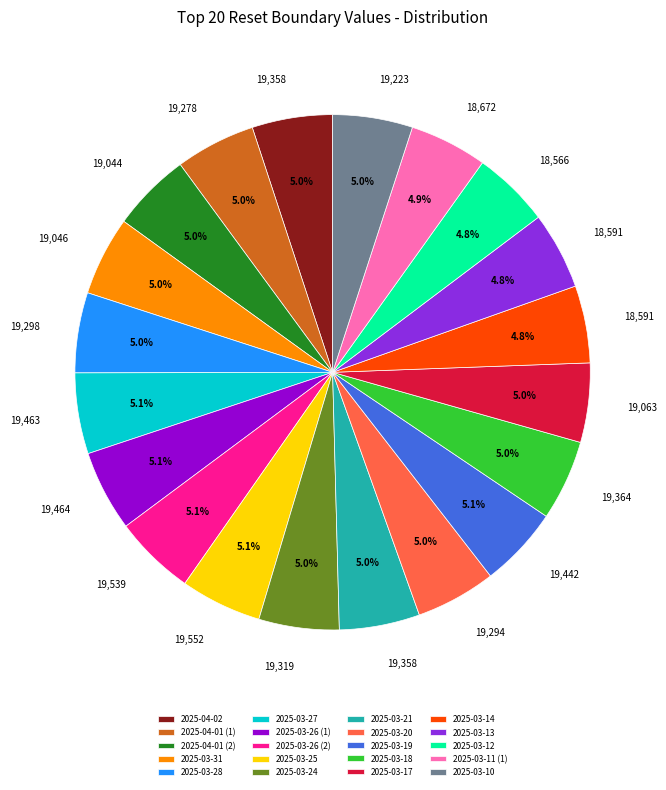

What percentage do 2025-03-28 and 2025-03-10 together represent?

10.0%